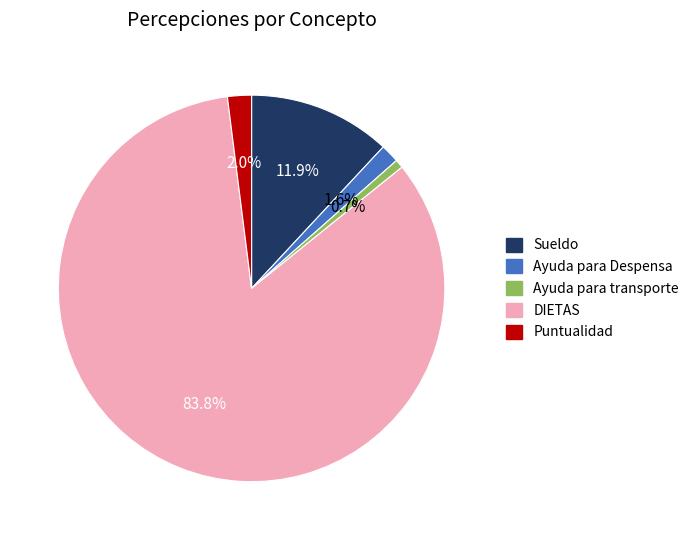

What is the total percentage of Ayuda para transporte and DIETAS?

84.5%